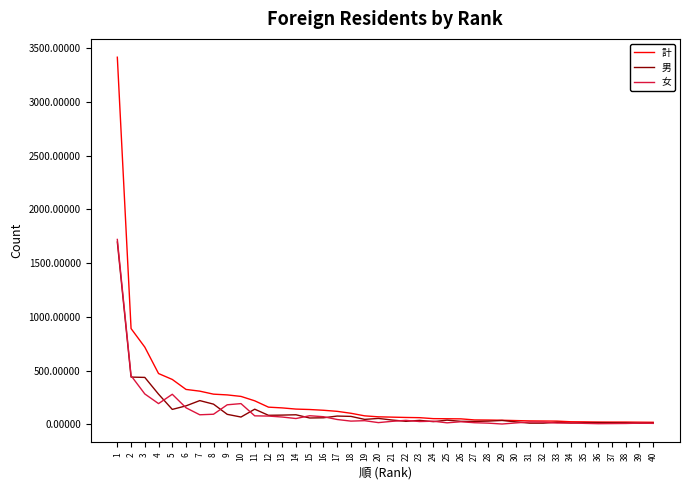

What is the sum of all 男 values?

4916